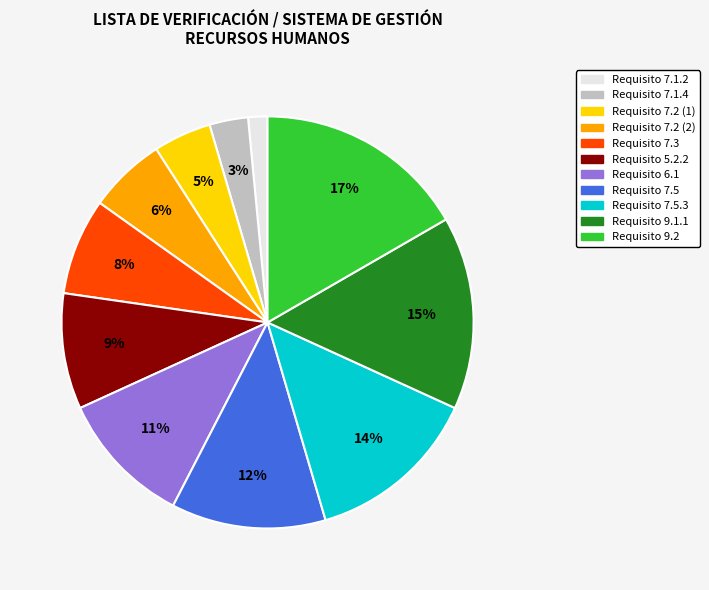

Does any single category account for the majority?

No